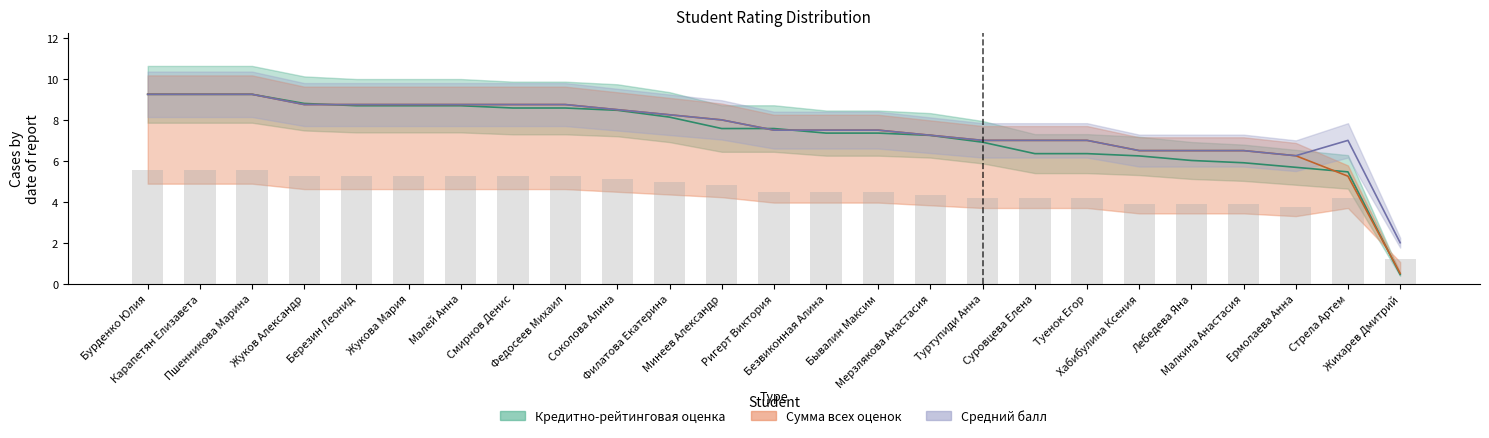

List the series in order of their overall mean, highest first.

Средний балл, Сумма всех оценок, Кредитно-рейтинговая оценка